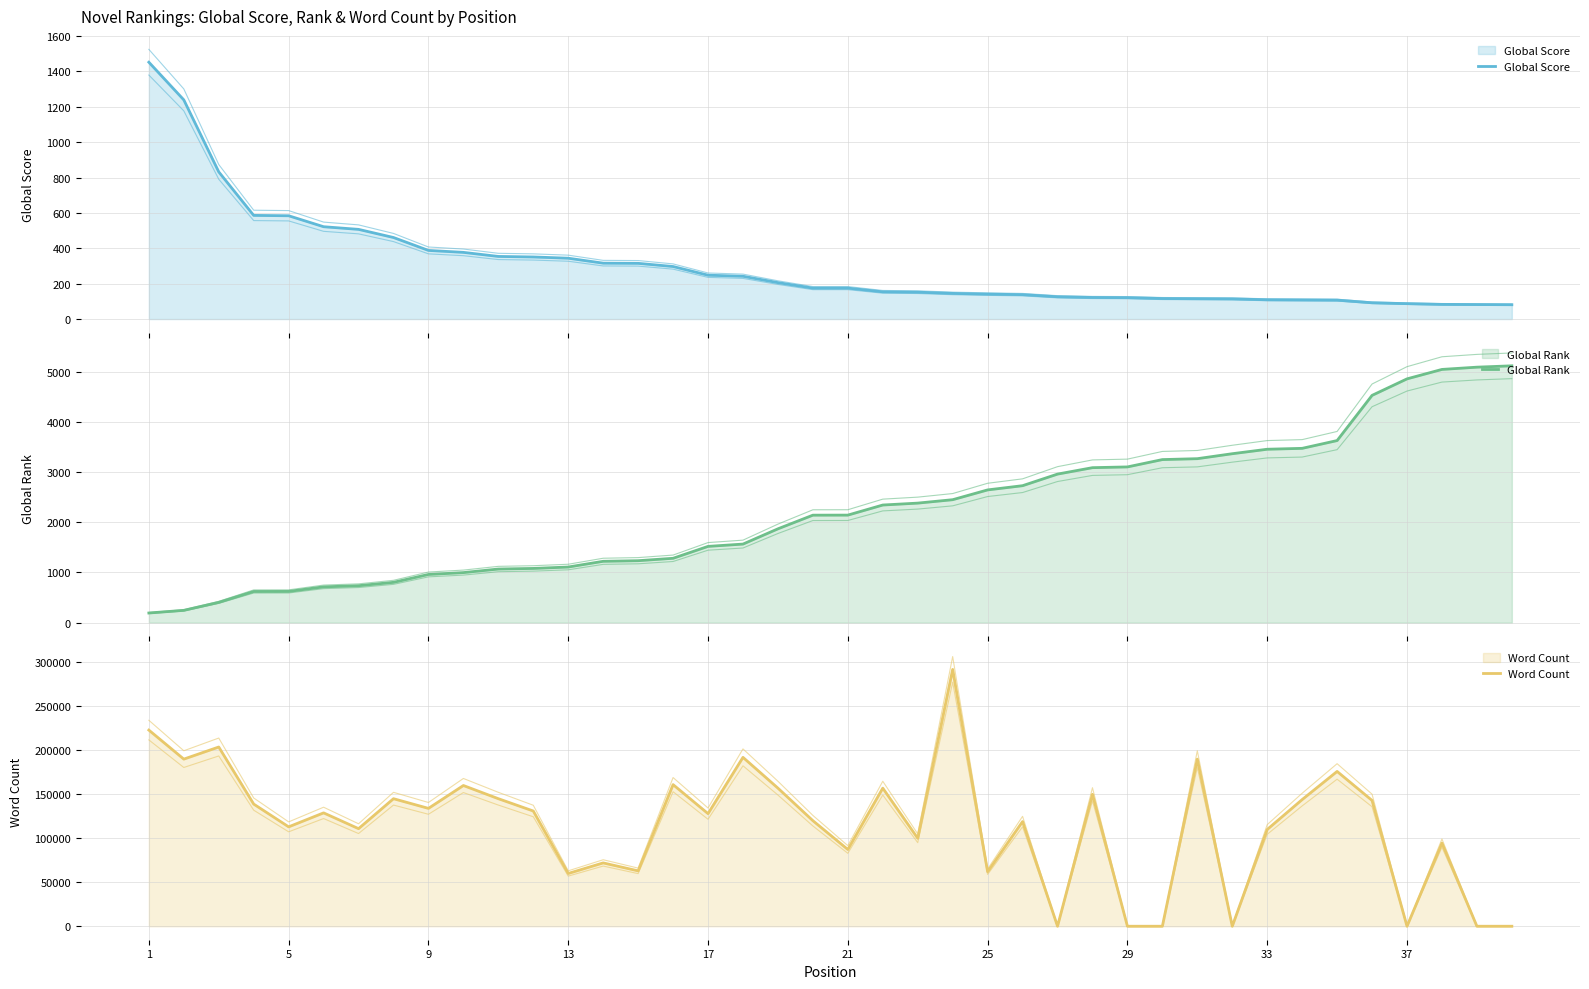

Rank the series at 33 from highest to lowest value.

Word Count, Global Rank, Global Score